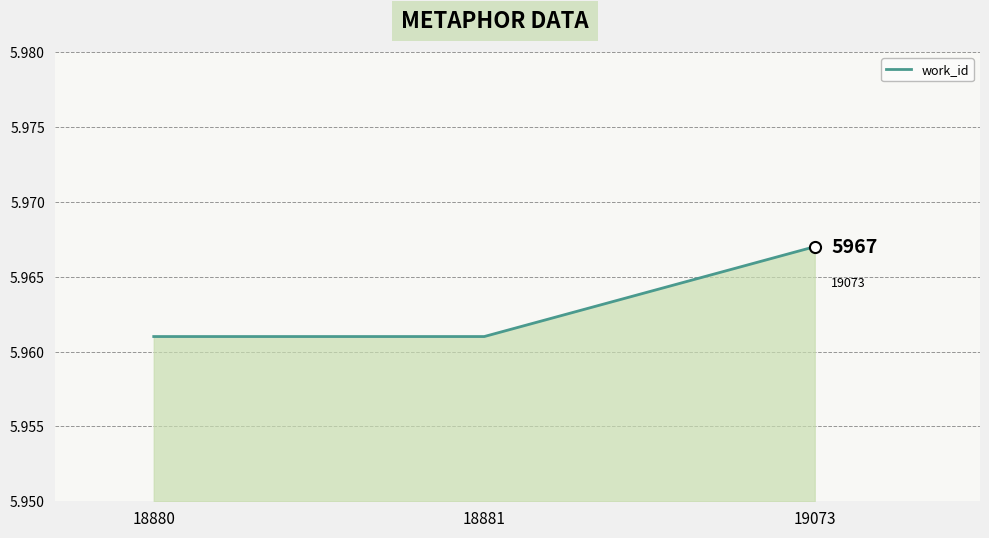

What is the sum of all values?

17889